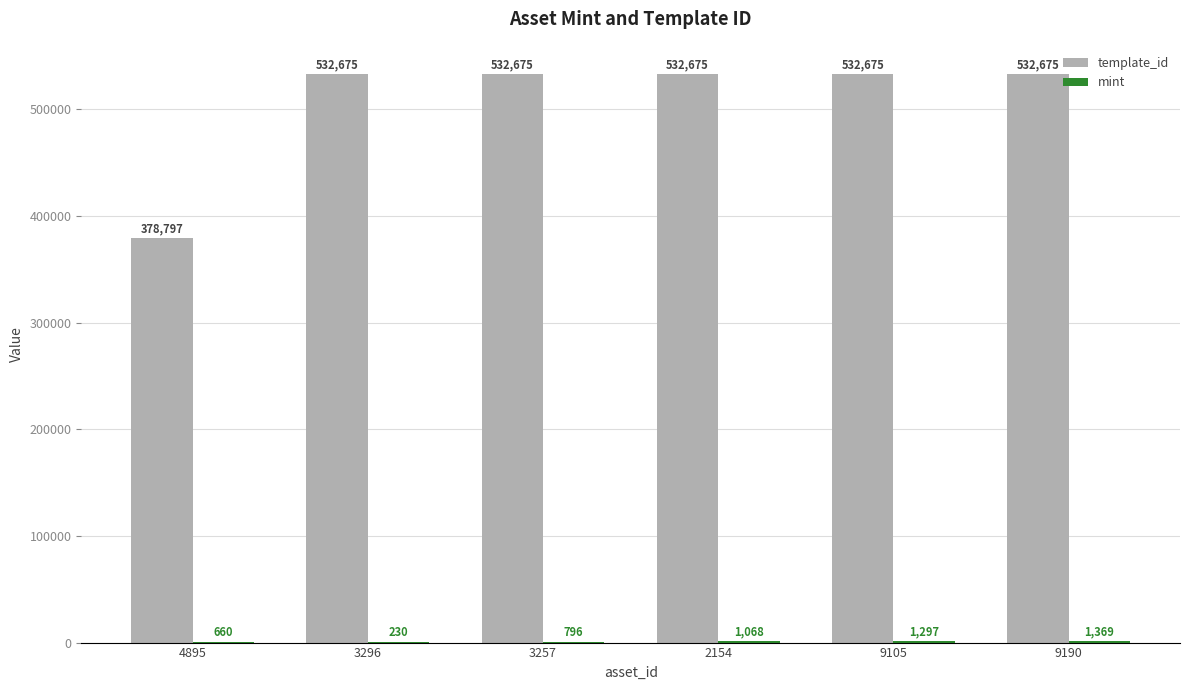

True or false: template_id has a value of 532675 at 3296.

True